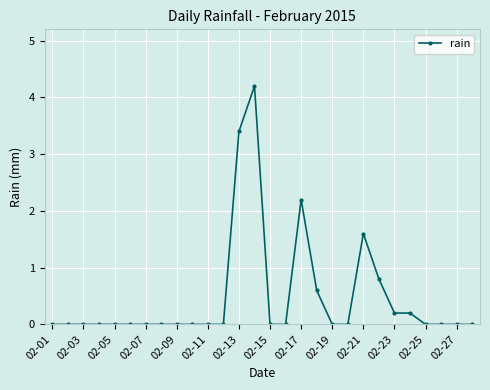

How many categories are shown in the chart?

28